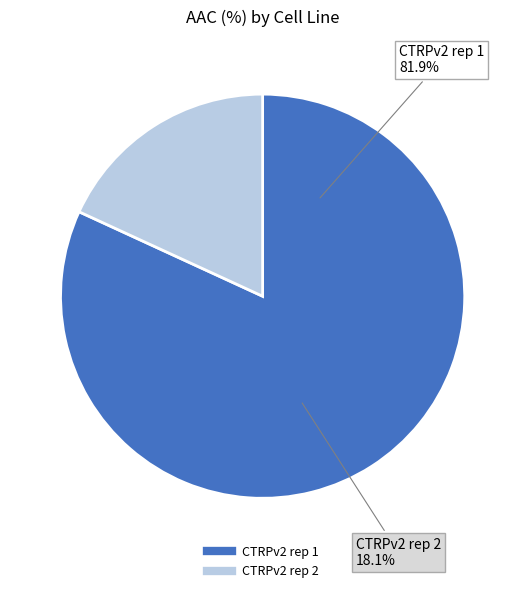

Count the number of slices in the pie.

2